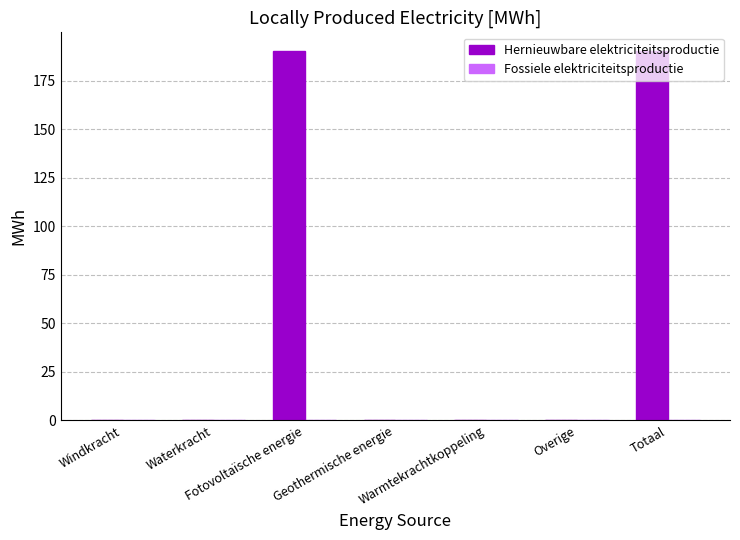

What is the greatest value displayed?

190.4